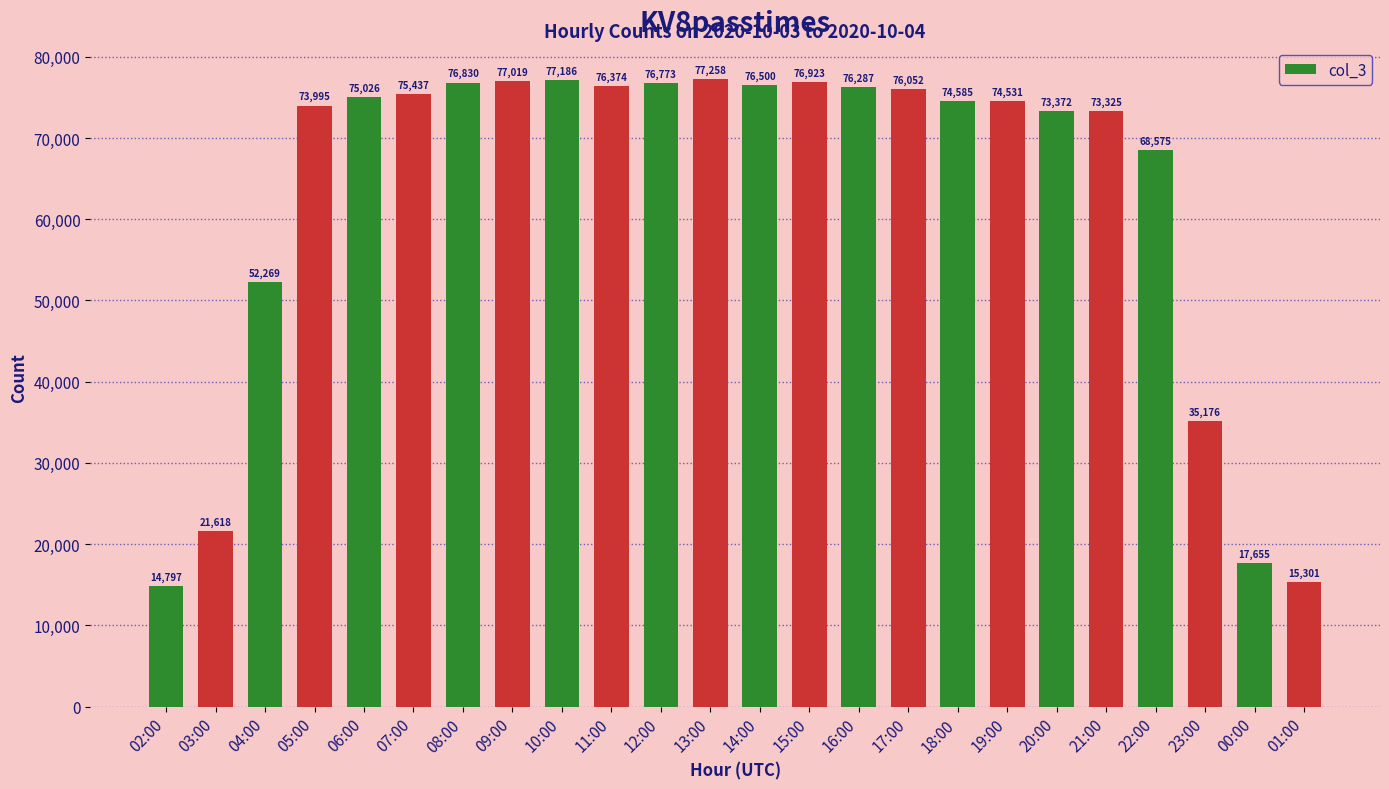

Is it true that the value at 03:00 is 29144?

False